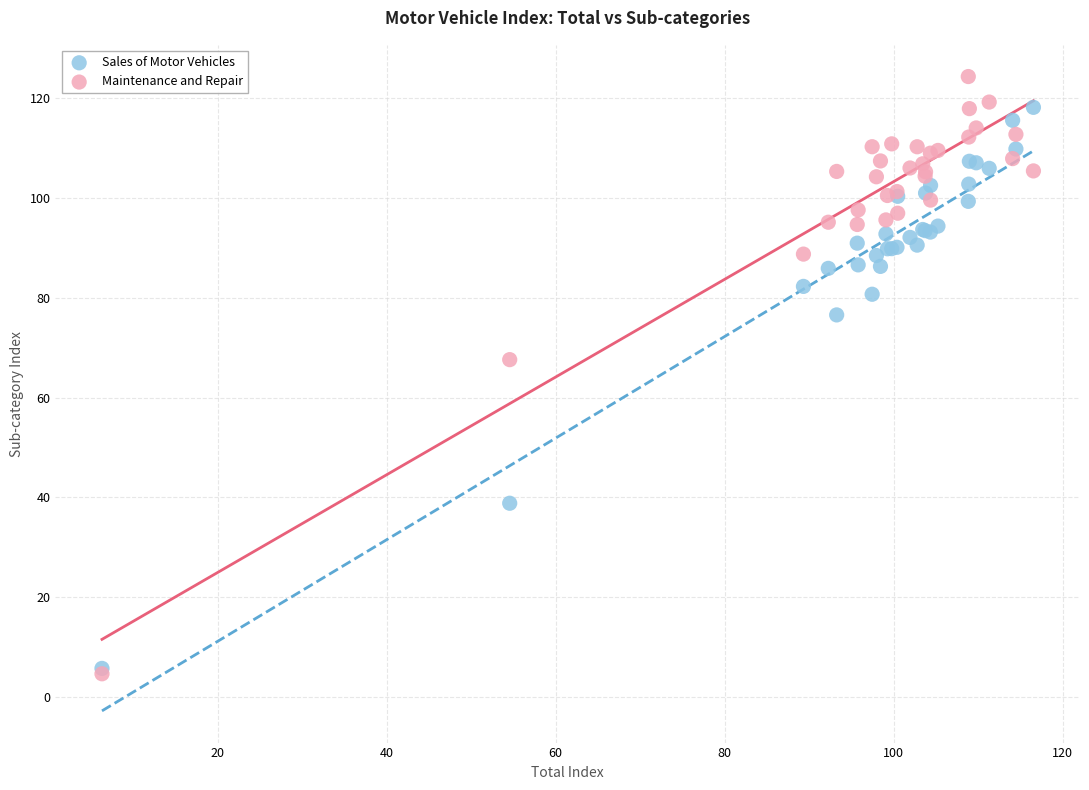

In the Maintenance and Repair series, what Y value is closest to 64?

67.6